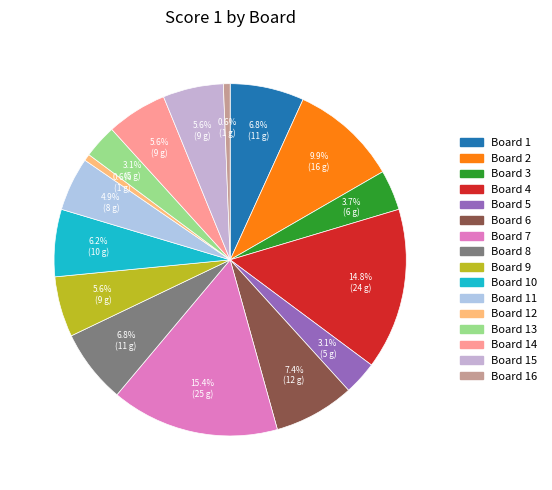

To the nearest percent, what percentage of the pie is Board 5?

3%